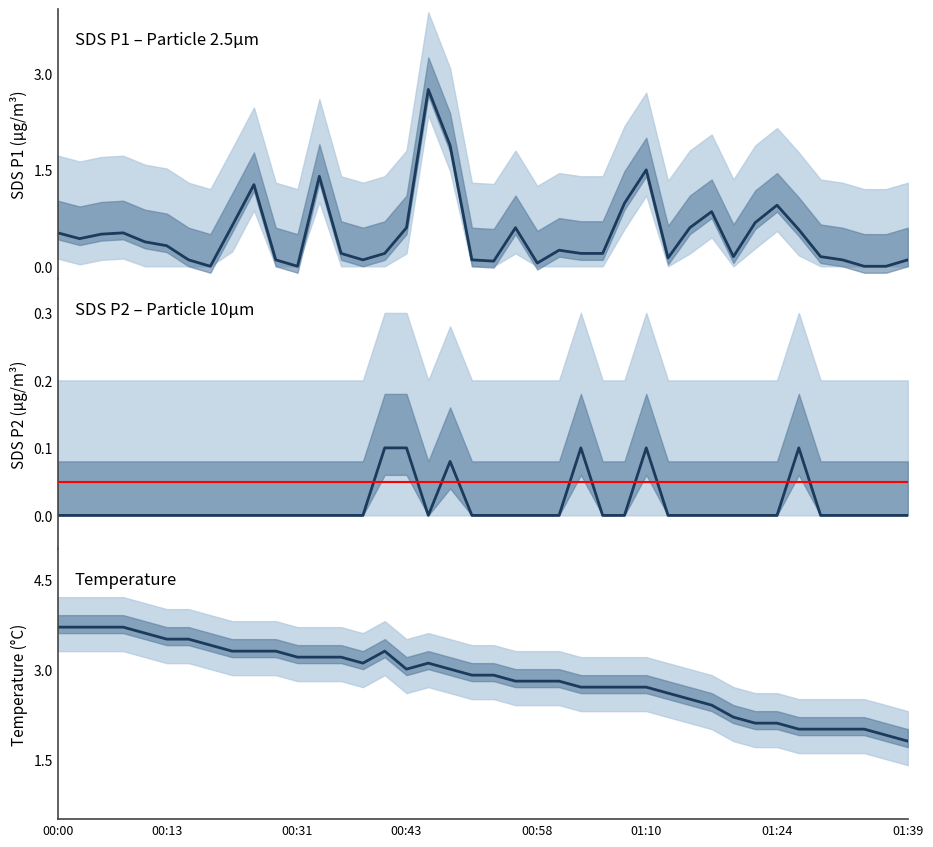

Is the value of SDS_P2 at 33 greater than the value of SDS_P1 at 9?

No